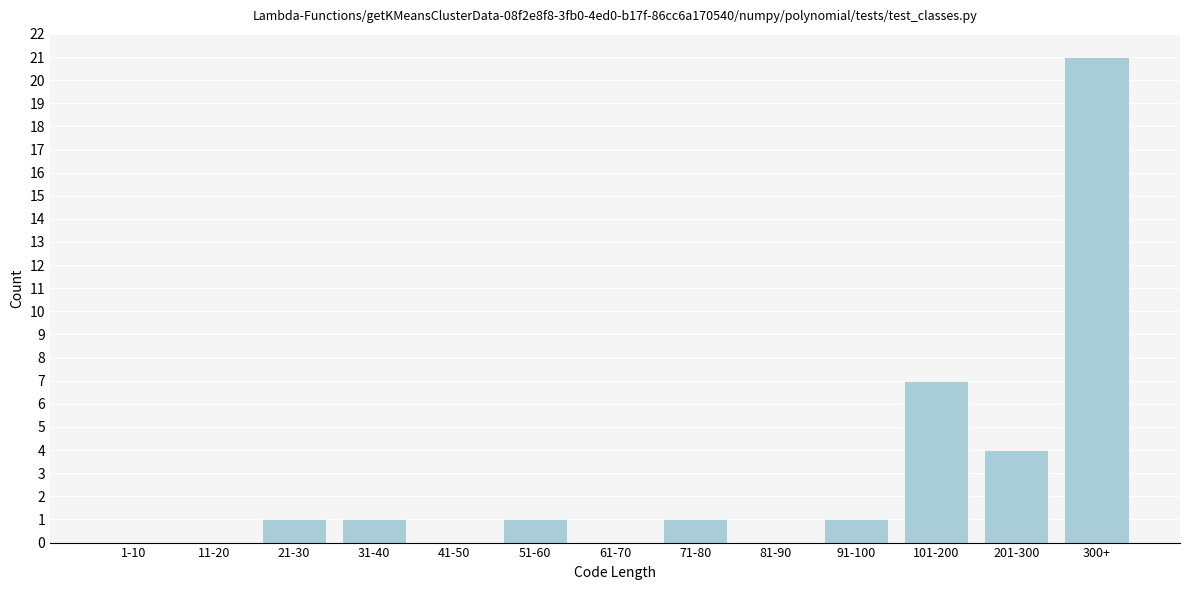

Reading left to right, what are all the values shown in this chart?

1-10=0	11-20=0	21-30=1	31-40=1	41-50=0	51-60=1	61-70=0	71-80=1	81-90=0	91-100=1	101-200=7	201-300=4	300+=21